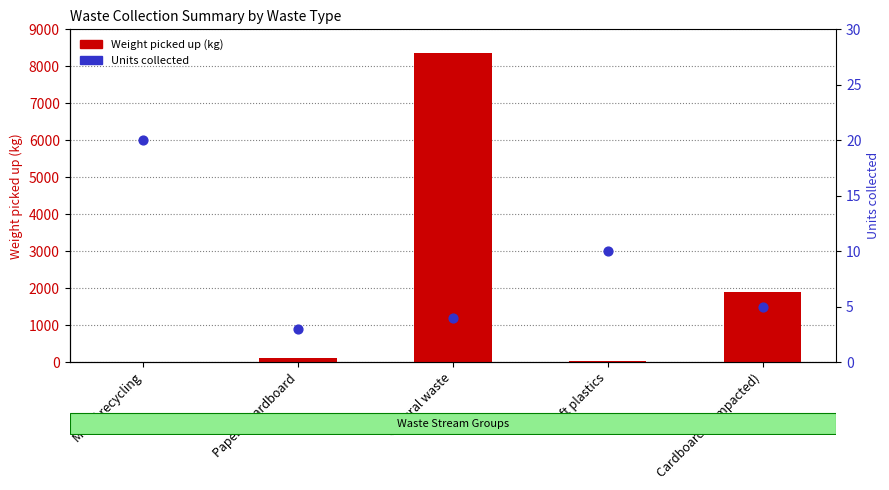

Which series has the largest total across all categories?

Weight picked up (kg)